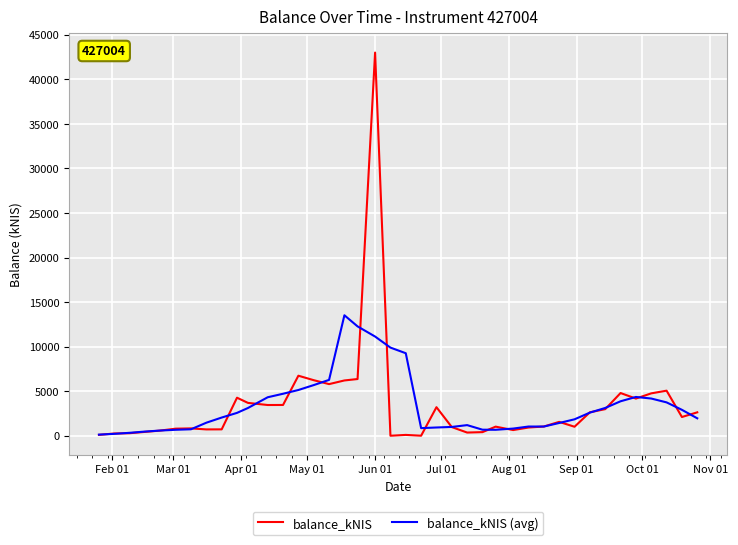

Rank the series by their maximum value, from highest to lowest.

balance_kNIS, balance_kNIS (avg)